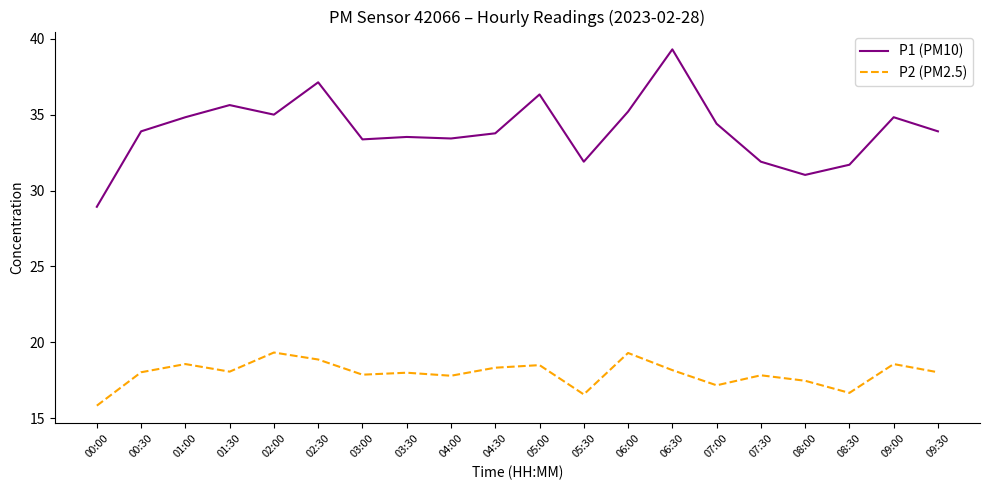

Rank the series by their average value, from lowest to highest.

P2 (PM2.5), P1 (PM10)